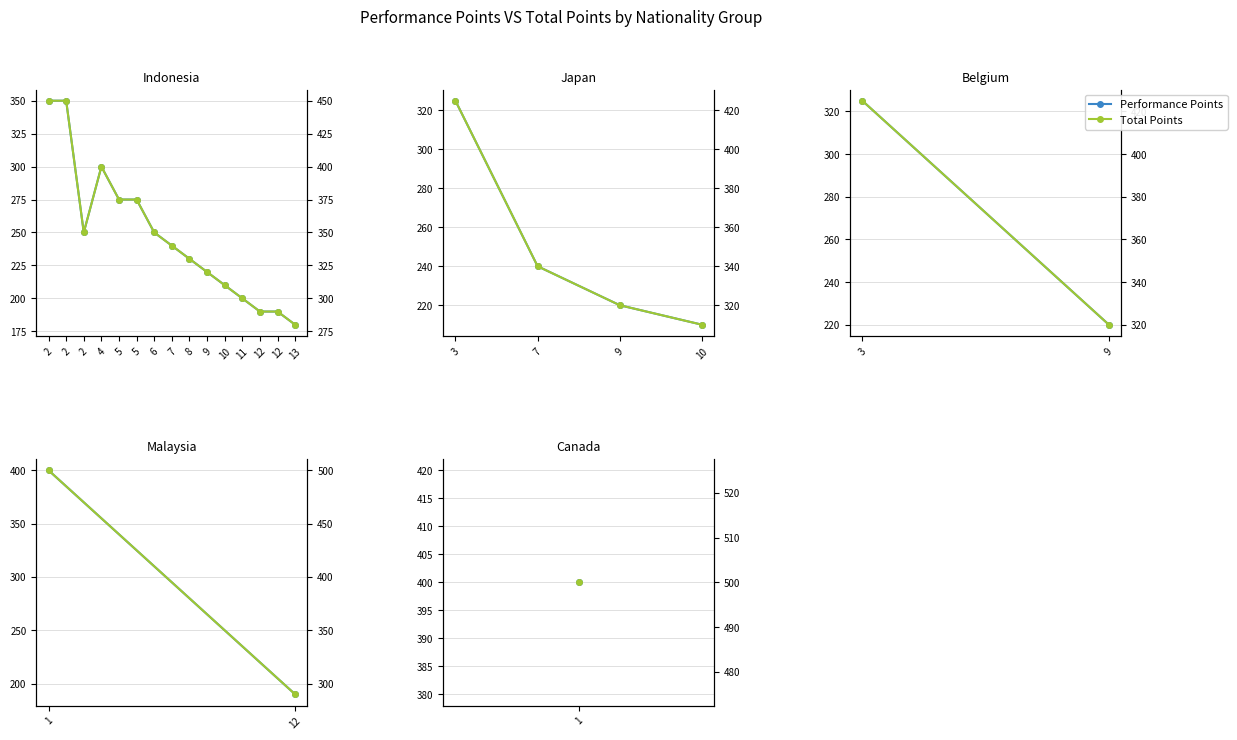

Which series has the largest range (max minus min)?

Performance Points